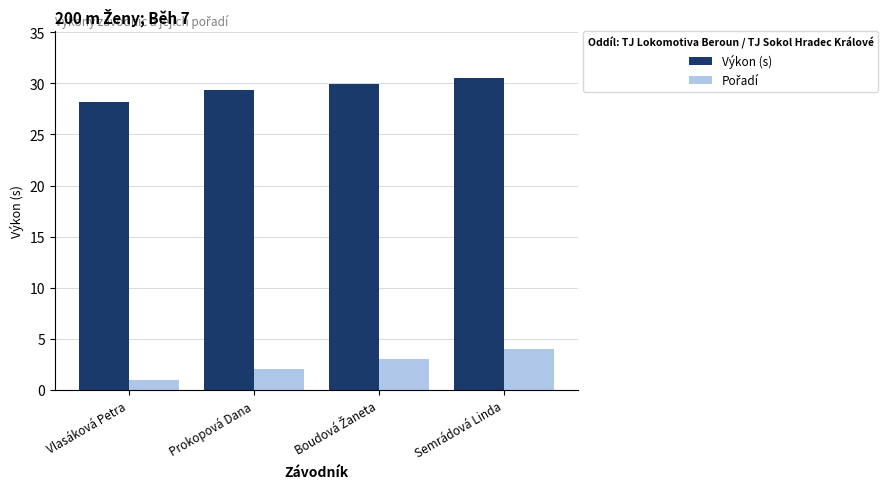

What is the difference between the maximum and minimum values in the Výkon (s) series?

2.3